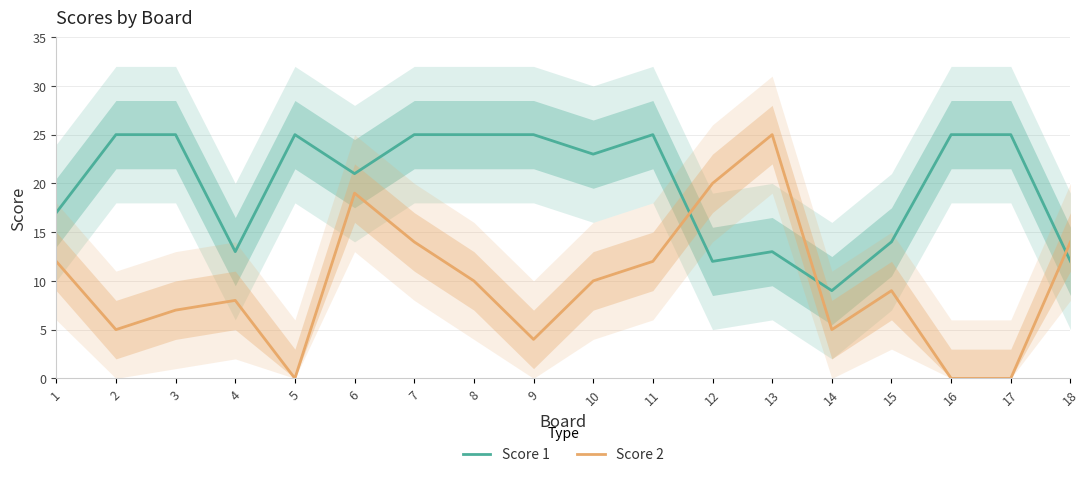

True or false: Score 2 has a value of 14 at 7.

True